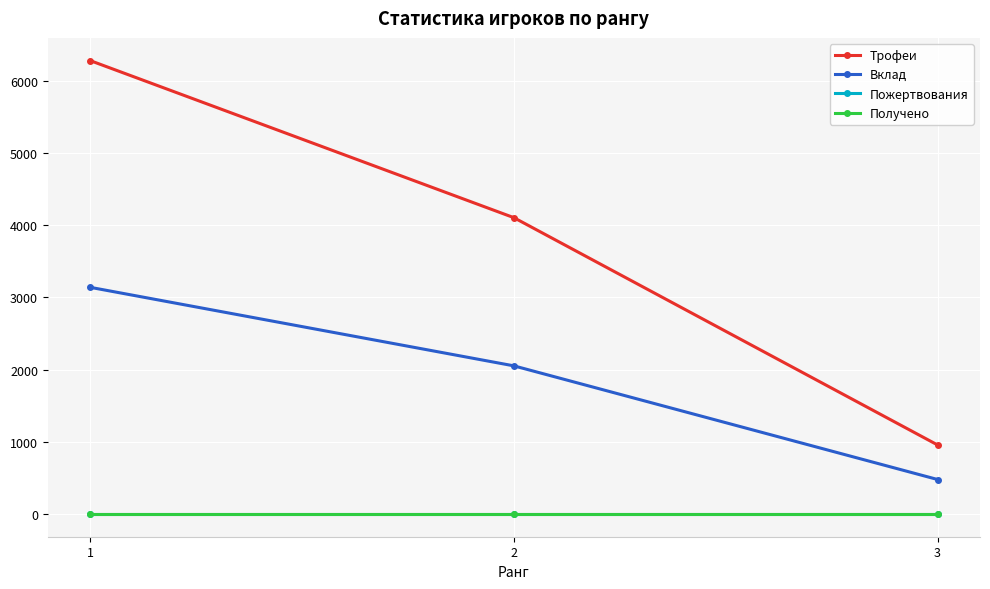

Reading left to right, what are all the values shown in this chart?

Трофеи: 6276	4102	956
Вклад: 3138	2051	478
Пожертвования: 0	0	0
Получено: 0	0	0